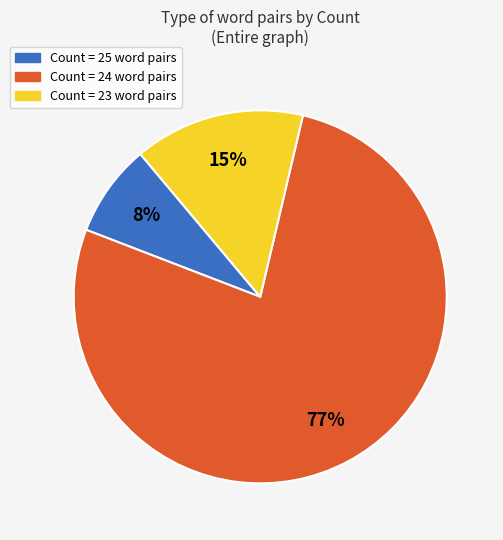

To the nearest percent, what is the difference between the largest and smallest slice percentages?

69%